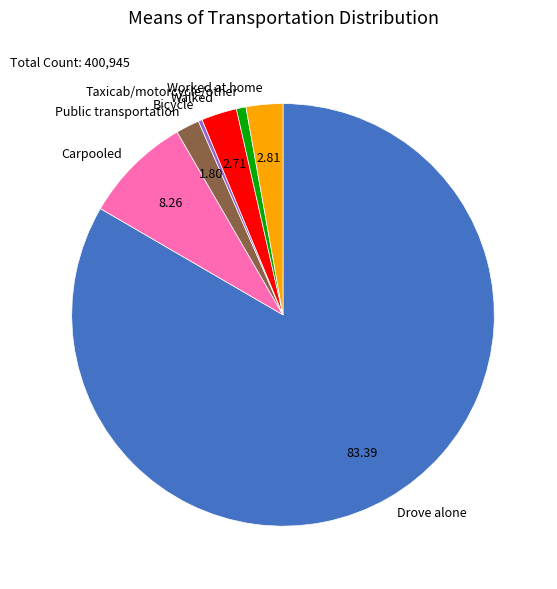

Do Public transportation and Carpooled together represent more than half of the pie?

No